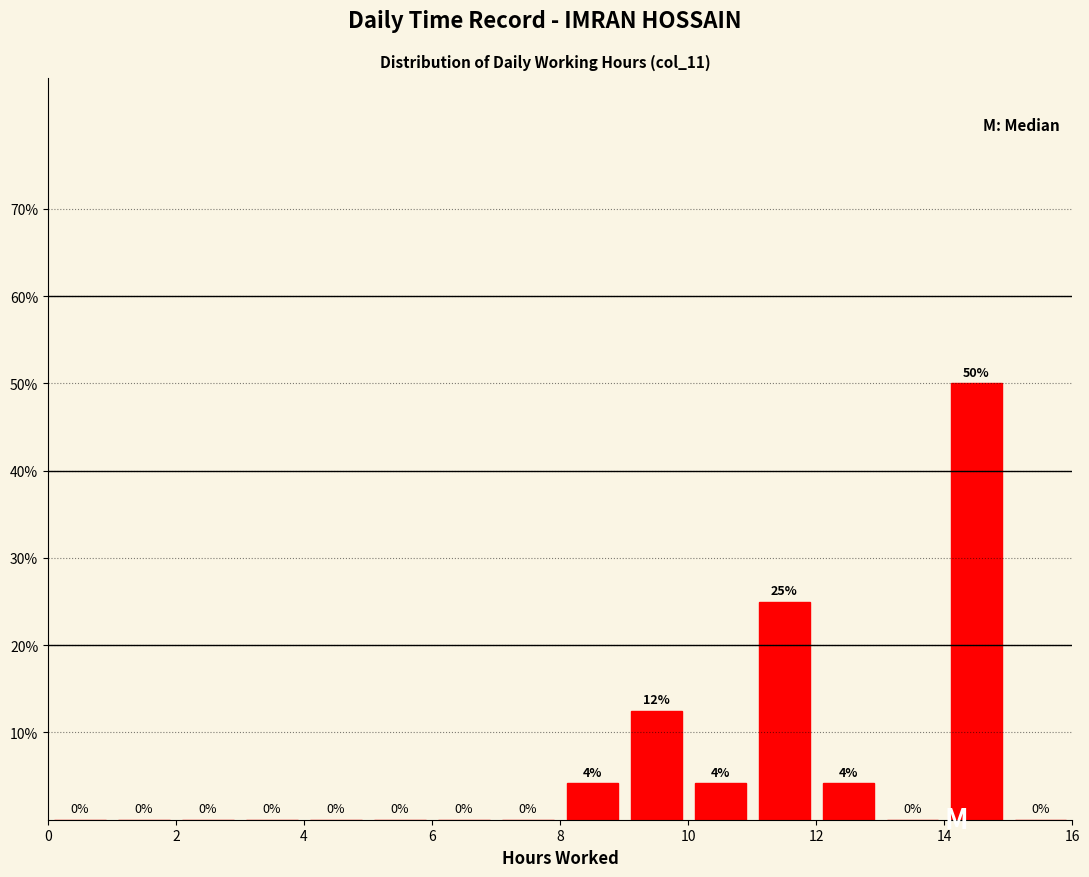

Which range on the x-axis has the tallest bar?

14 to 15